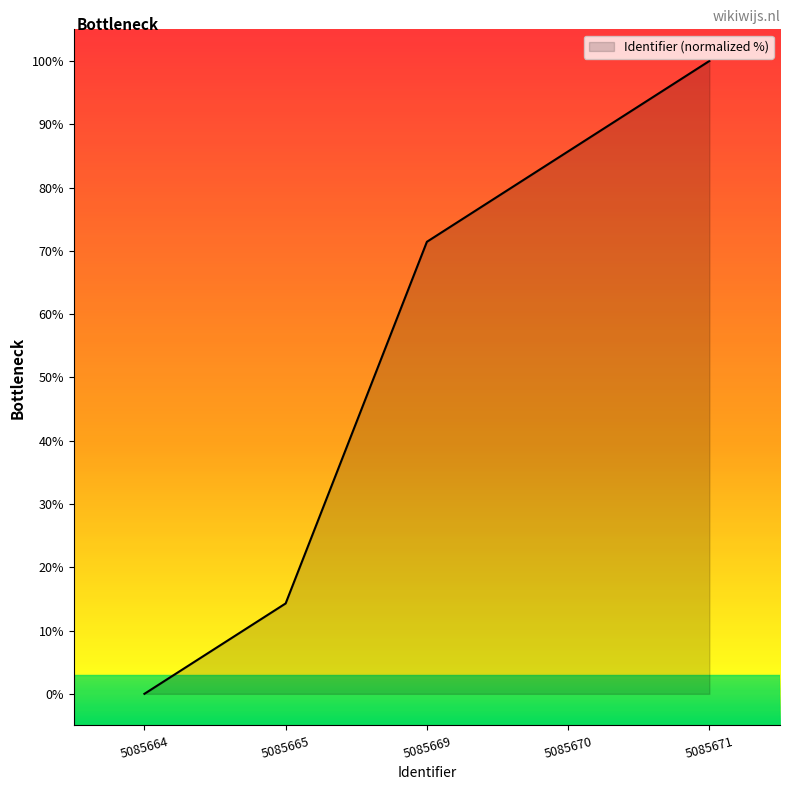

What is the greatest value displayed?

100.0